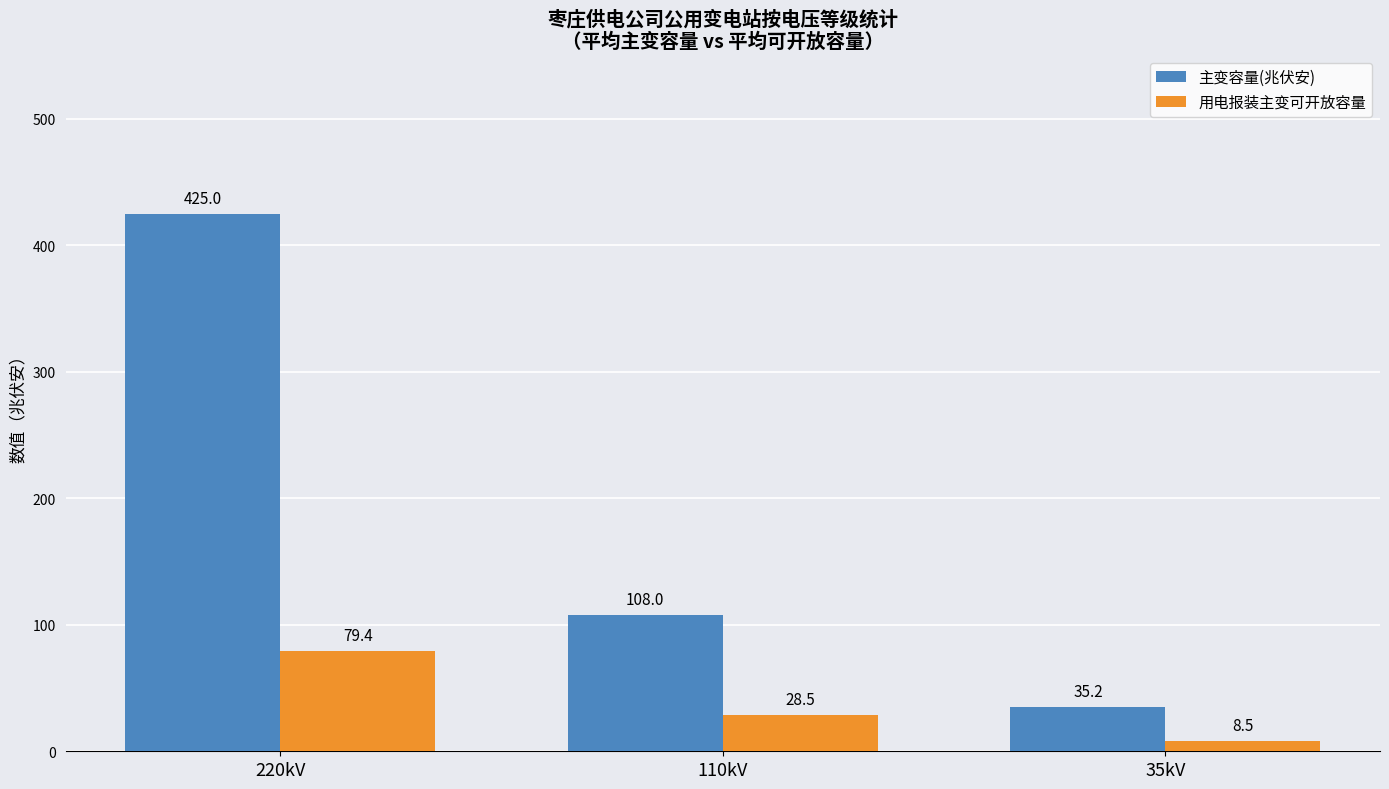

What is the minimum value shown in the chart?

8.5